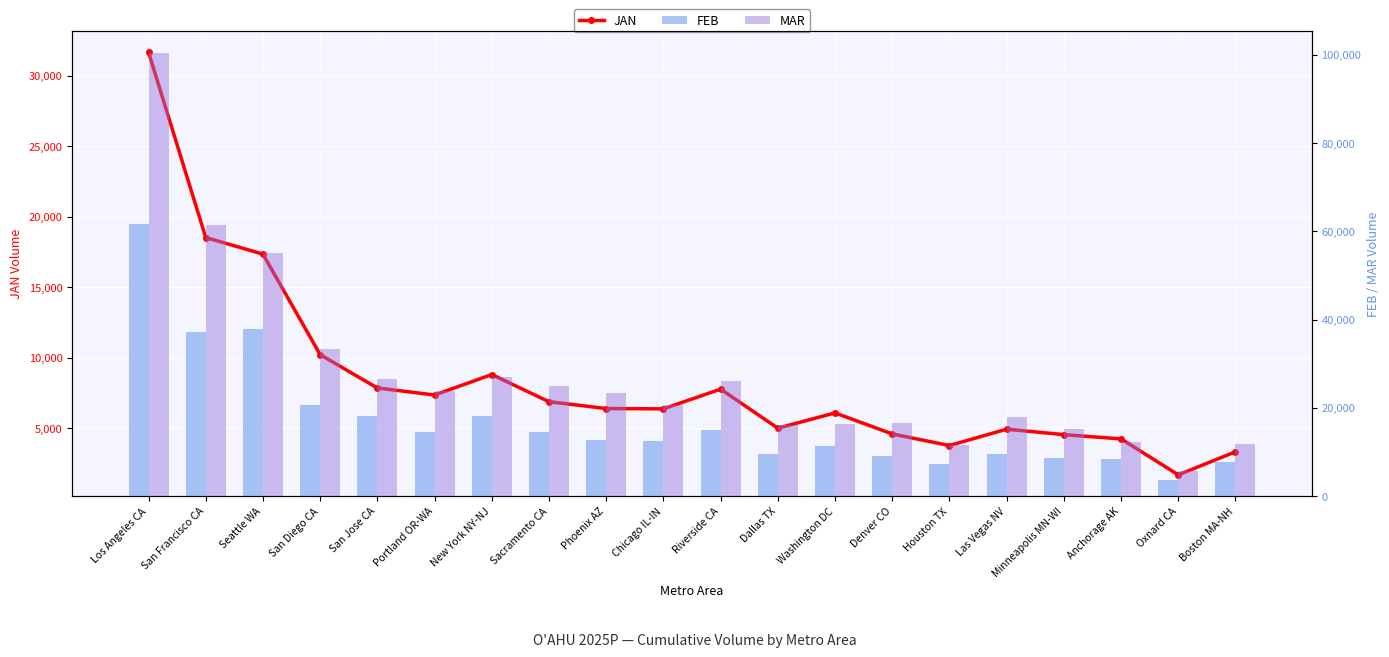

What is the difference between the highest and lowest values at Phoenix AZ?

16981.1